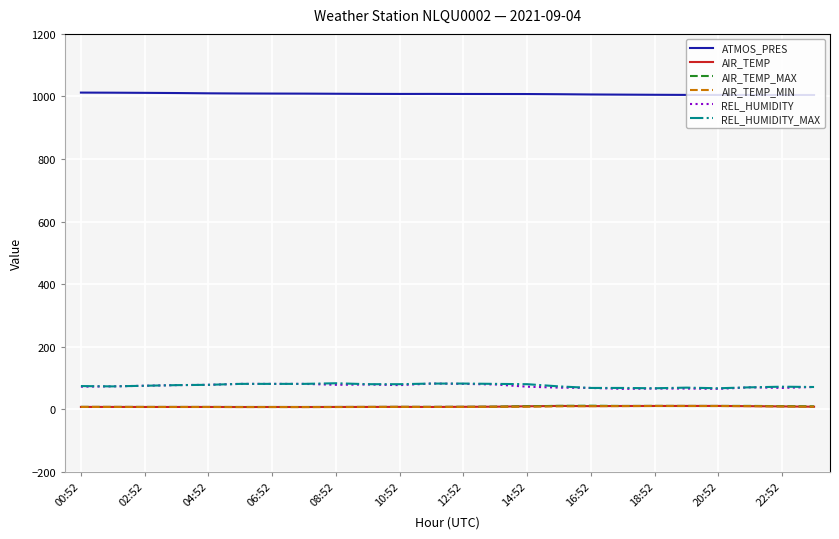

Which series has the largest total across all categories?

ATMOS_PRES